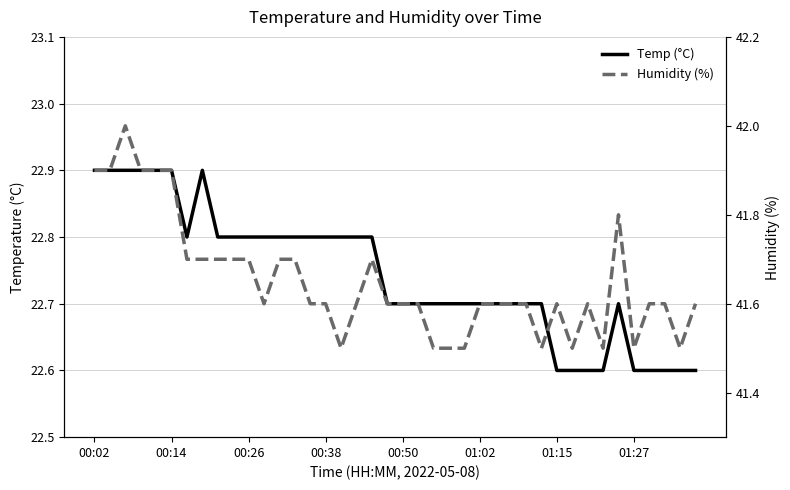

Which series has the largest range (max minus min)?

Humidity (%)